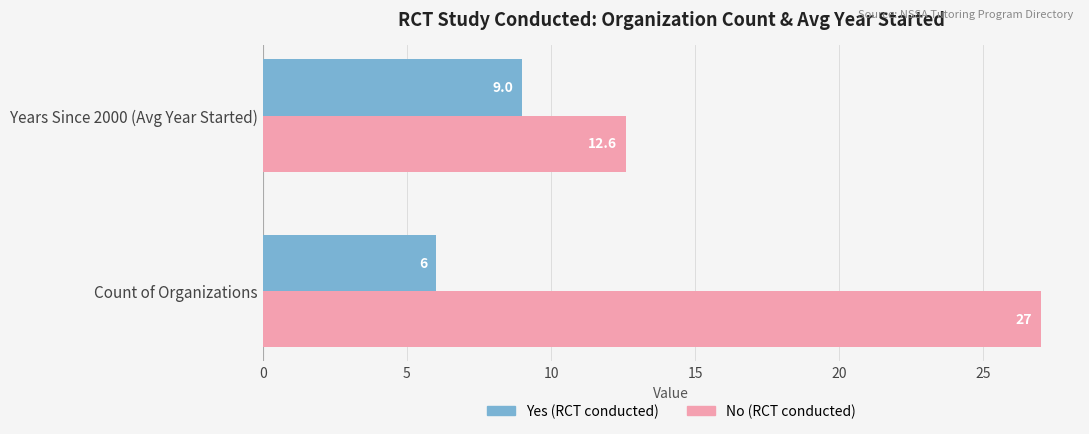

At which category is the sum across all series the highest?

Count of Organizations